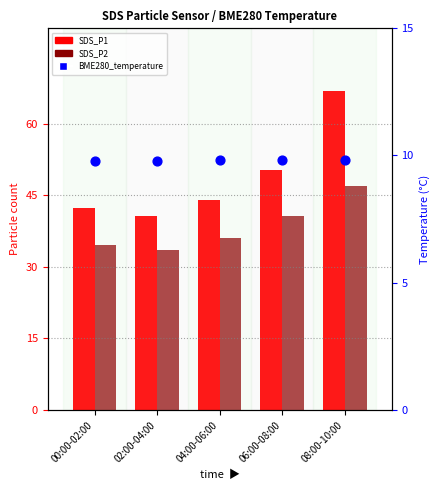

What are all the series names shown in the legend?

SDS_P1, SDS_P2, BME280_temperature